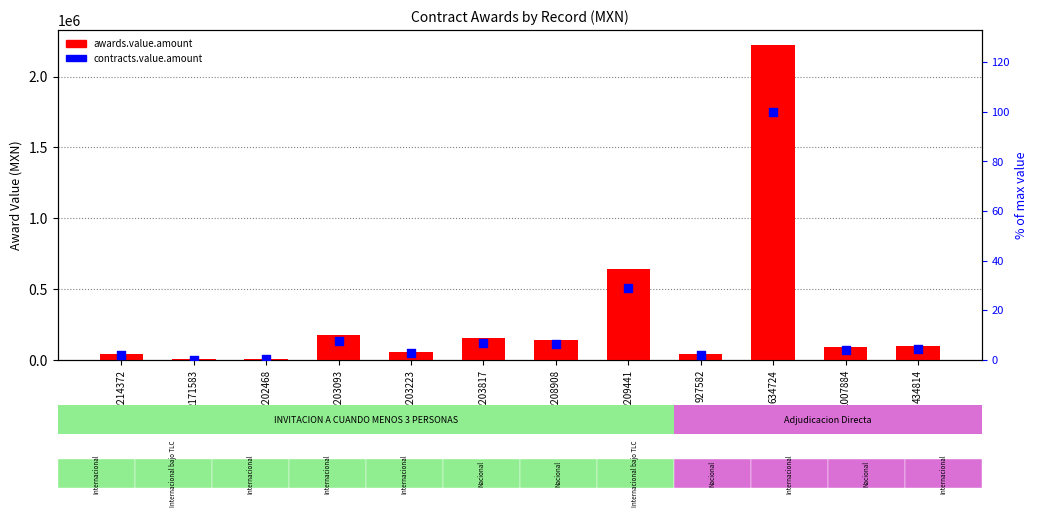

What are all the series names shown in the legend?

awards.value.amount, contracts.value.amount